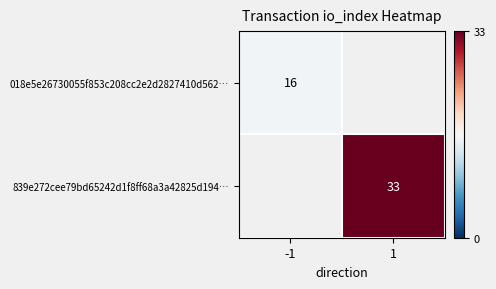

True or false: 839e272cee79bd65242d1f8ff68a3a42825d194… has a value of 33 at 1.

True